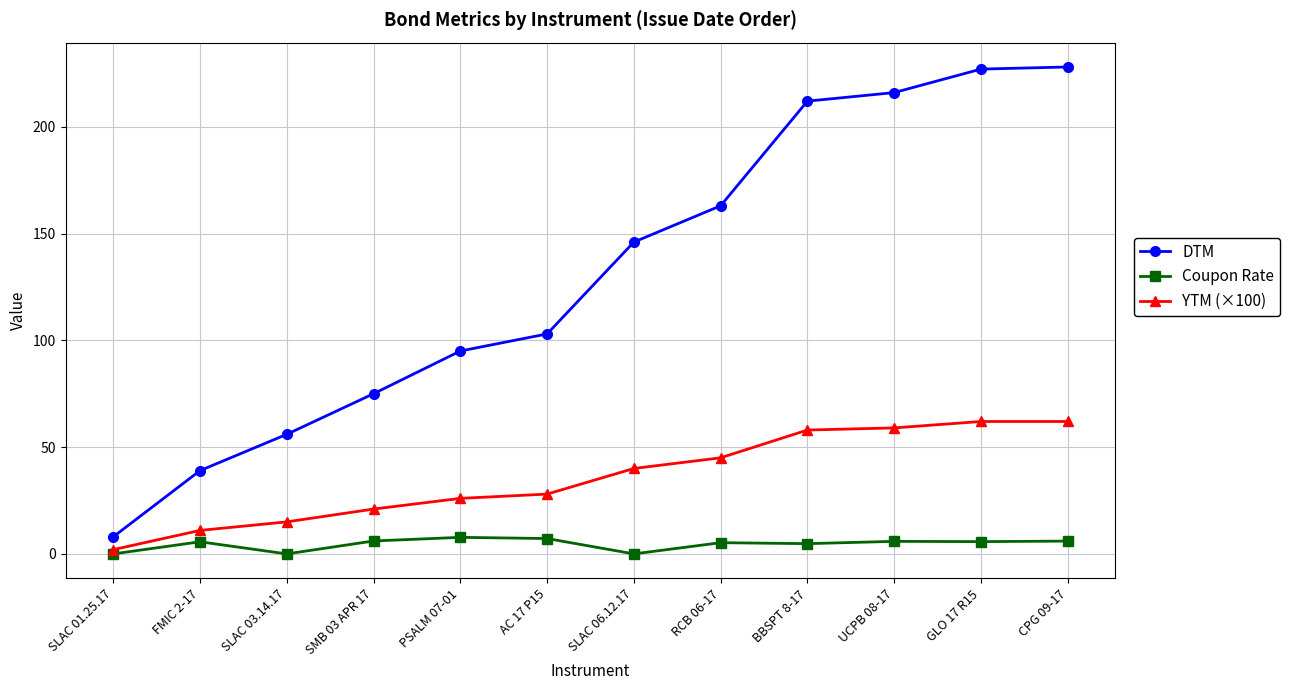

Between FMIC 2-17 and AC 17 P15, which series saw the biggest shift?

DTM